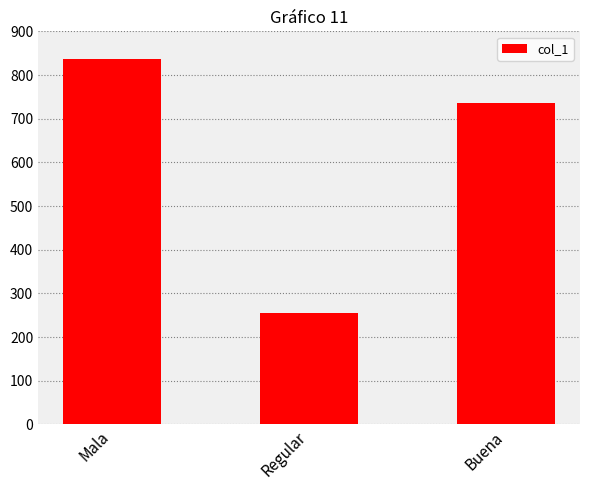

Reading left to right, list all the values displayed in this chart.

836	256	737